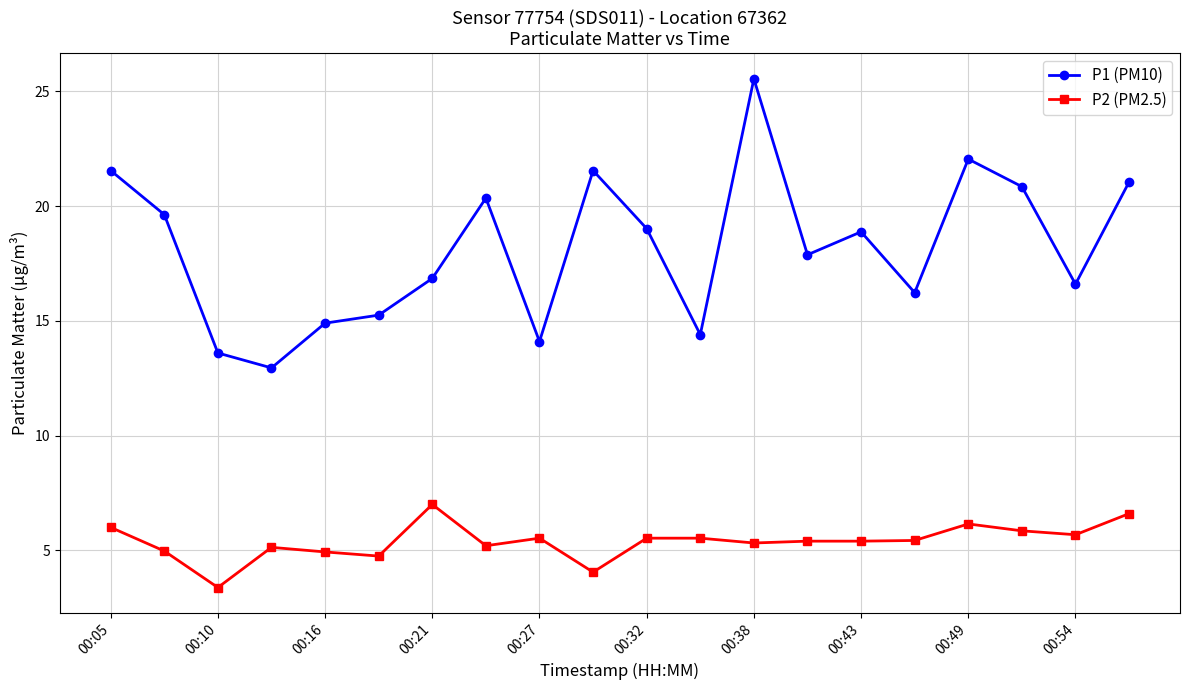

How many data points in P1 (PM10) are less than 18?

10